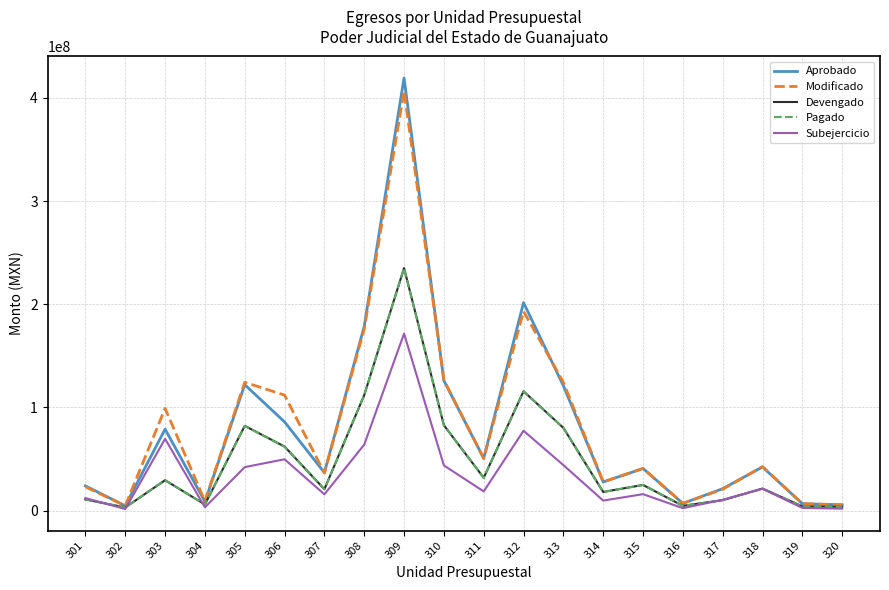

What is the total value across all series at 311?

183699614.1